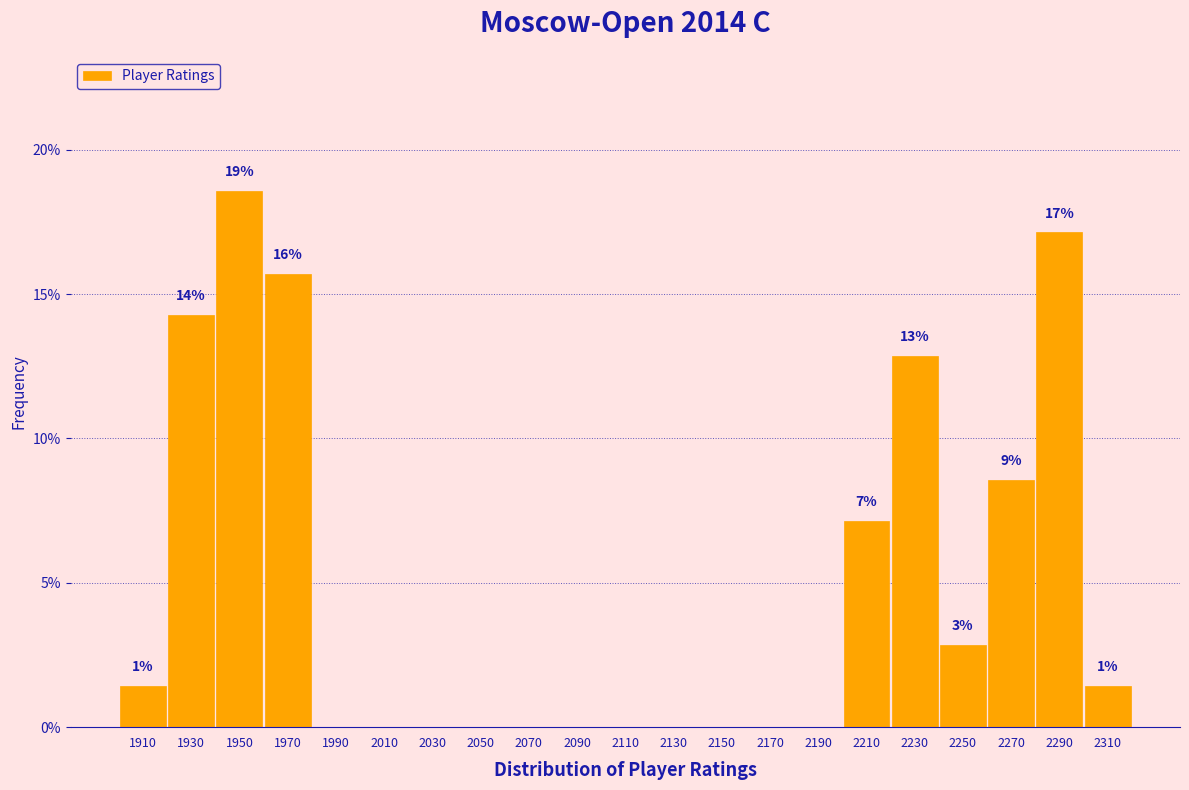

Reading left to right, what are all the values shown in this chart?

1910=1.4	1930=14.3	1950=18.6	1970=15.7	1990=0.0	2010=0.0	2030=0.0	2050=0.0	2070=0.0	2090=0.0	2110=0.0	2130=0.0	2150=0.0	2170=0.0	2190=0.0	2210=7.1	2230=12.9	2250=2.9	2270=8.6	2290=17.1	2310=1.4